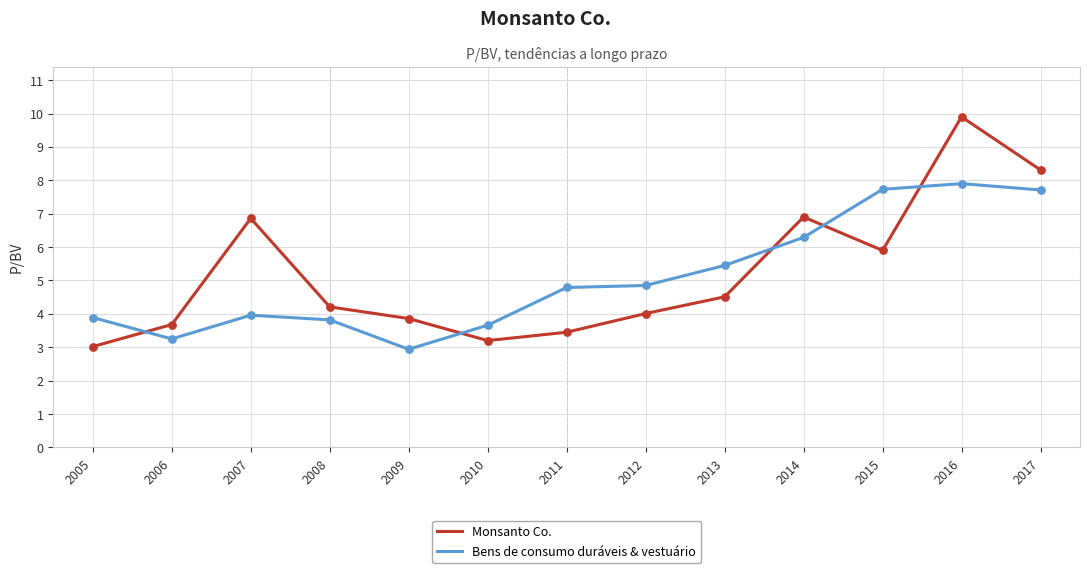

Which series has the largest total across all categories?

Monsanto Co.